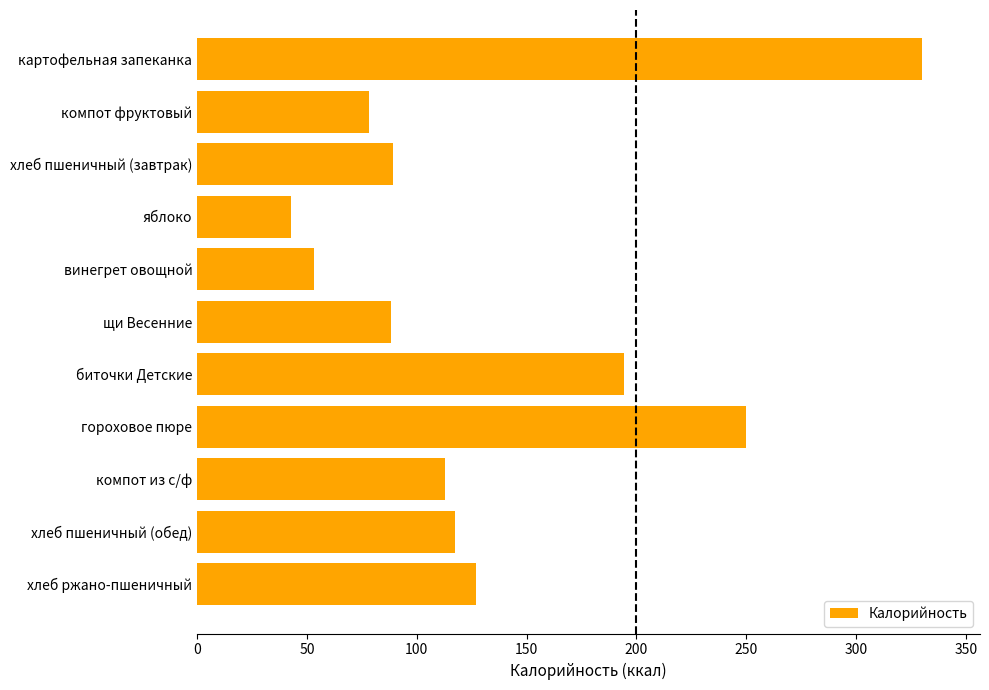

Is it true that the value at гороховое пюре is 333.1?

False